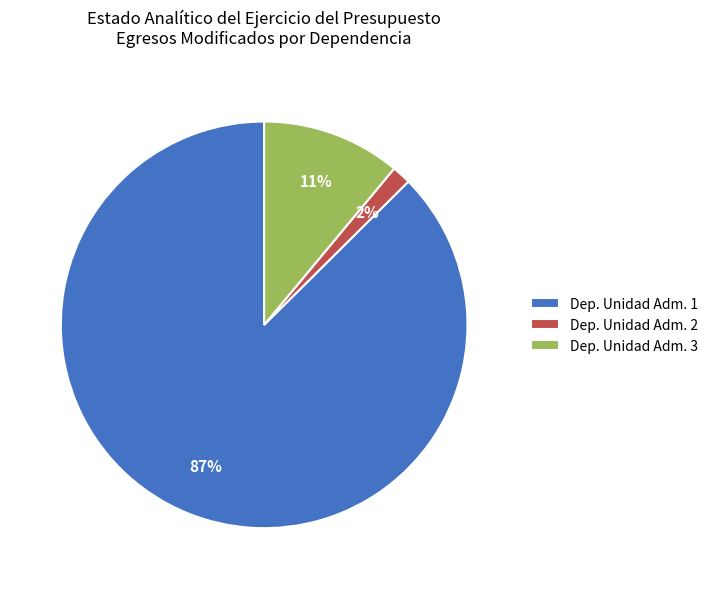

Combined, do Dep. Unidad Adm. 1 and Dep. Unidad Adm. 2 account for over 50%?

Yes